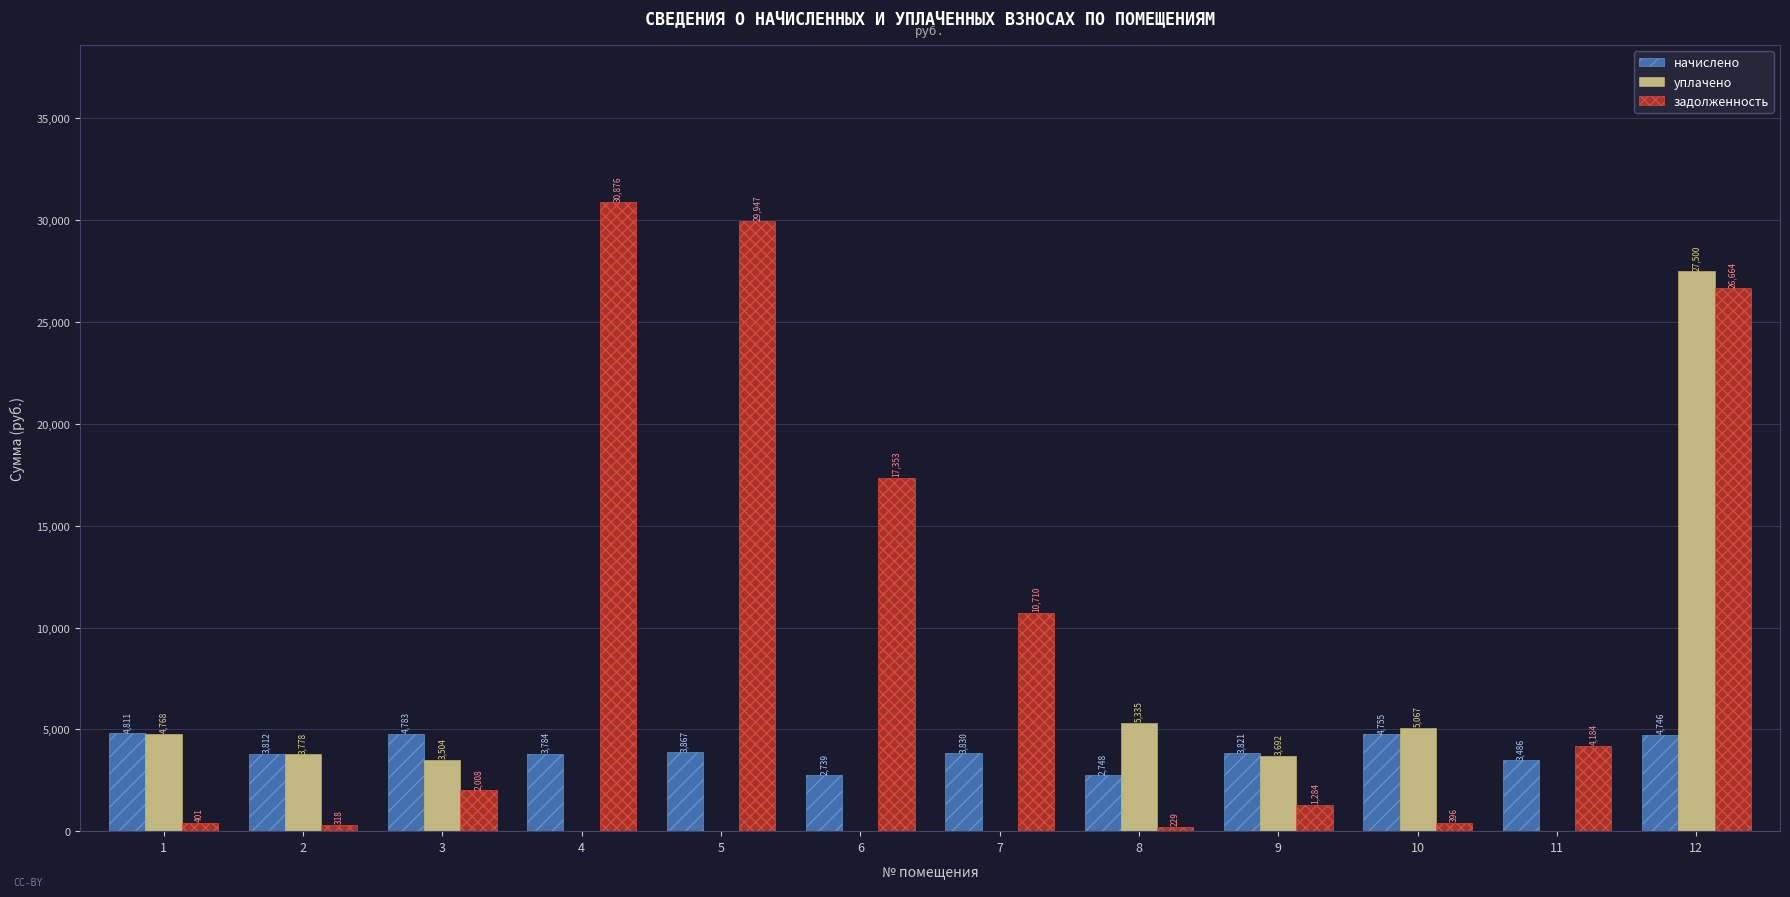

Which series changed the most between 2 and 11?

задолженность